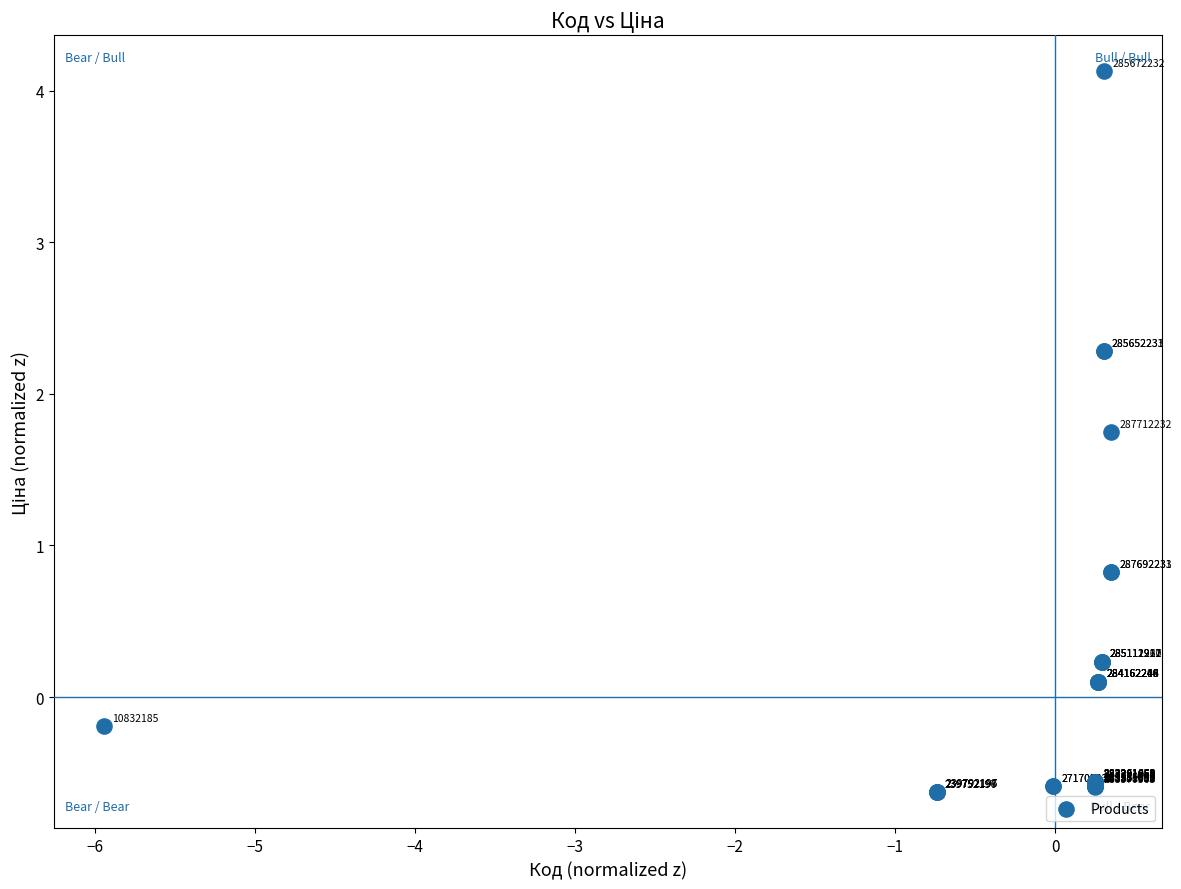

What Y value in the scatter plot is closest to 1?

0.8